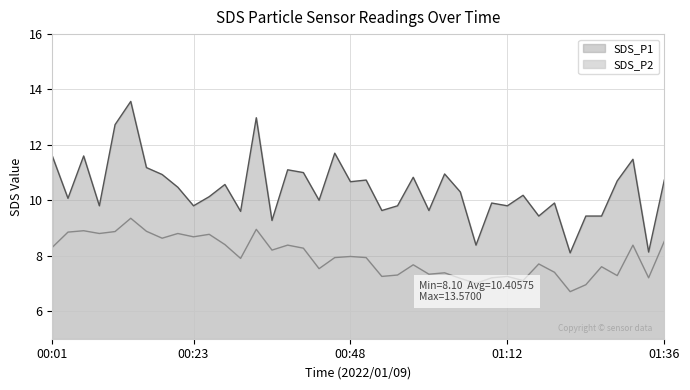

How many data points does each series have?

40